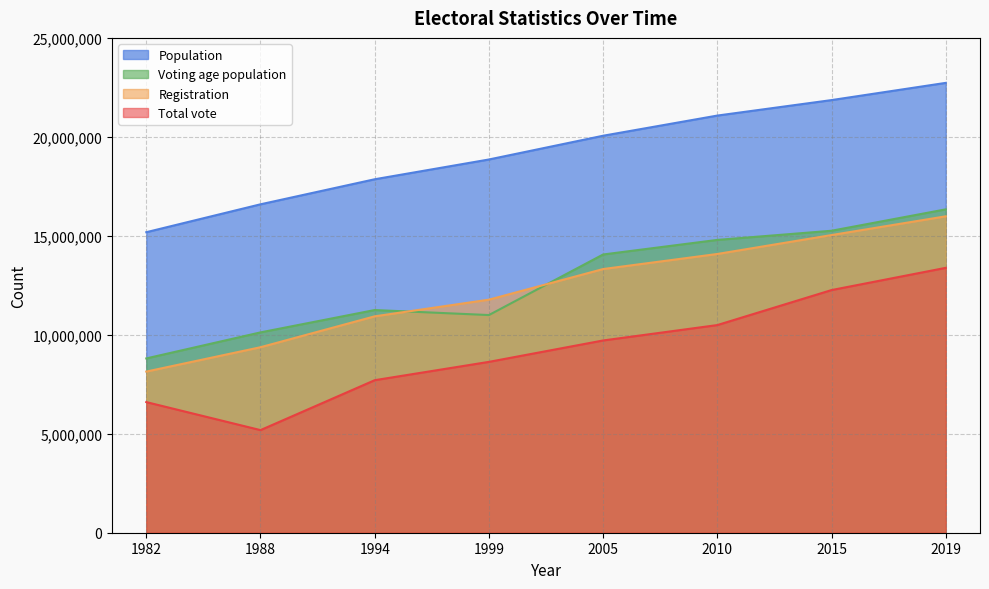

True or false: Total vote and Voting age population intersect in this chart.

False